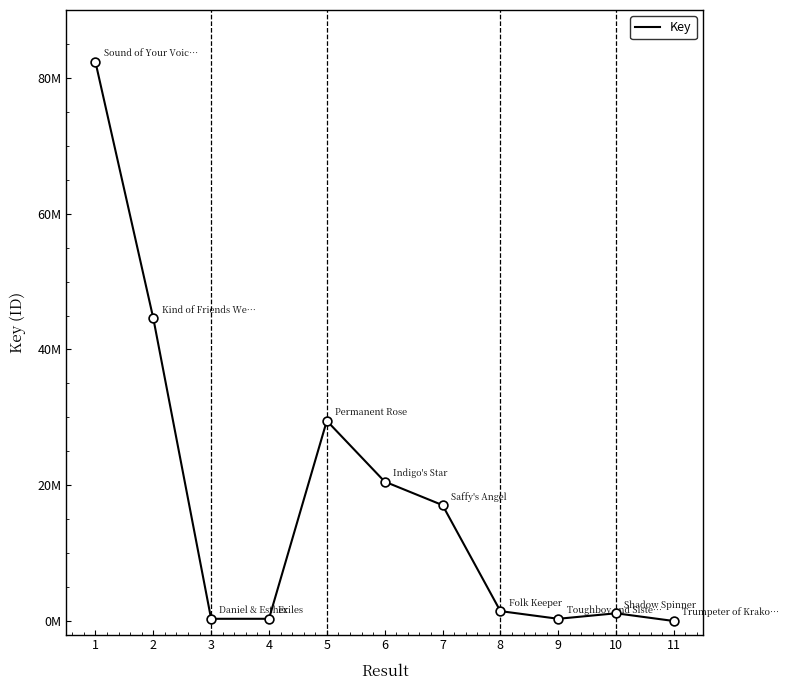

Which has a higher value, 5 or 11?

5